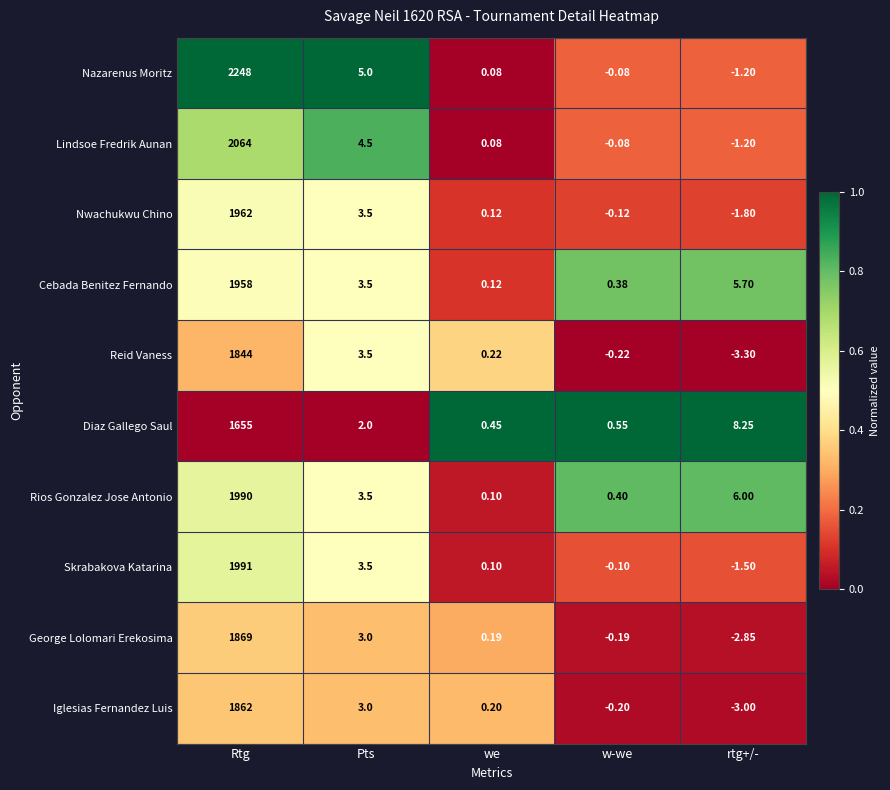

Which series changed the most between Rtg and Pts?

Nazarenus Moritz